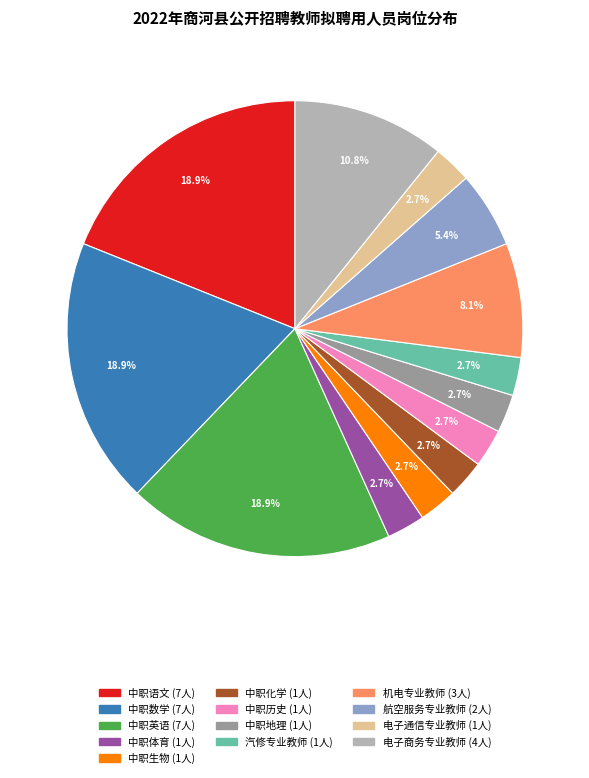

Is there a majority slice in this chart?

No